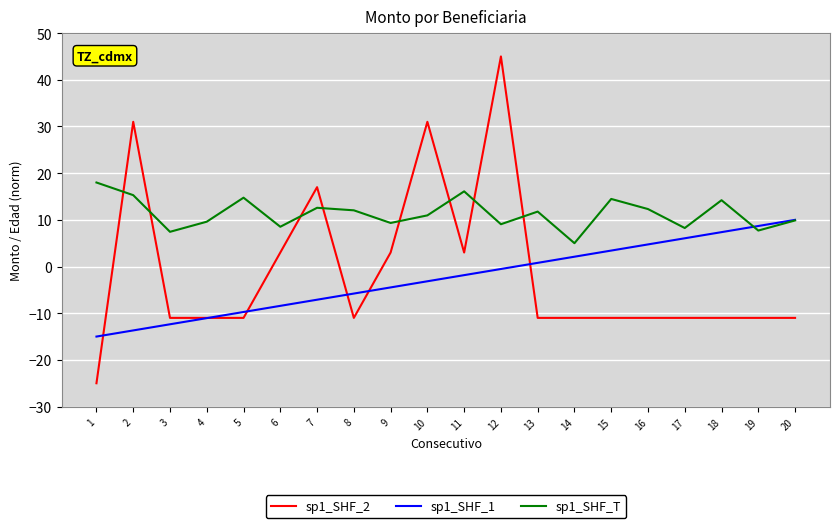

True or false: sp1_SHF_T has more than 1 interior local peaks.

True